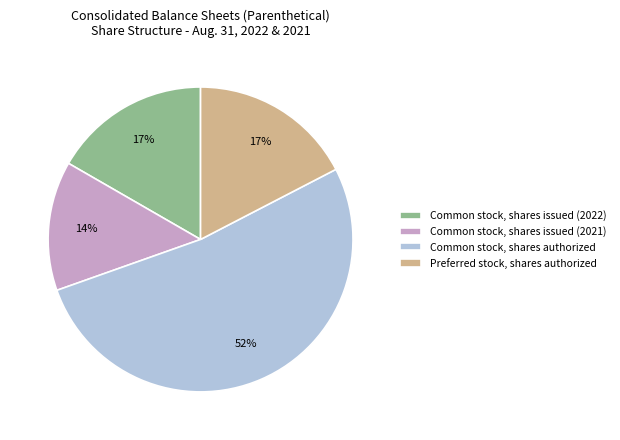

Do Common stock, shares issued (2022) and Common stock, shares issued (2021) together represent more than half of the pie?

No